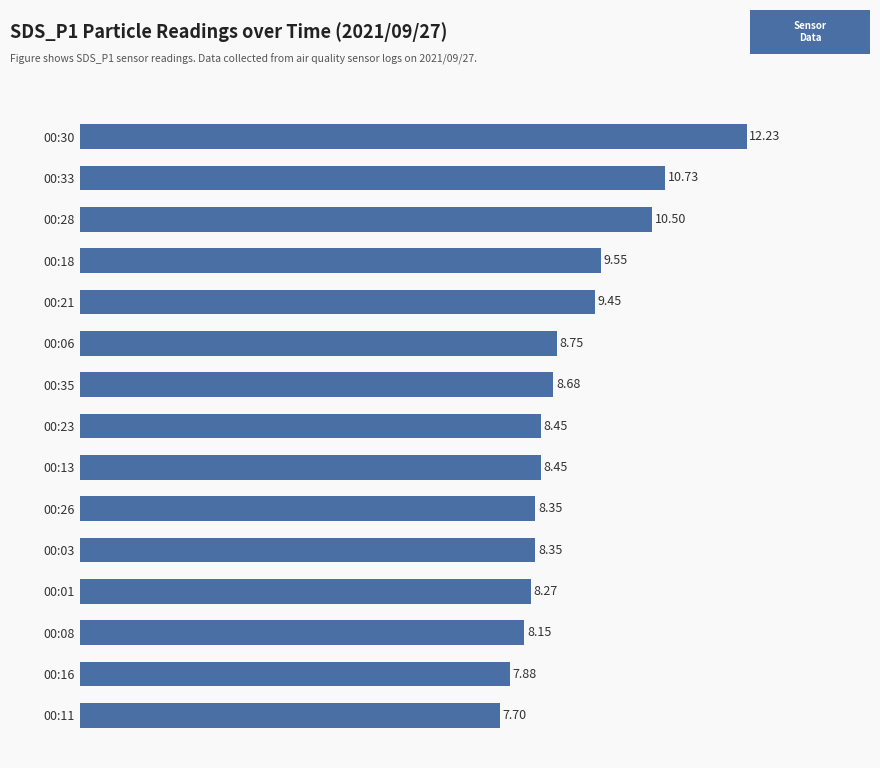

What is the difference between the maximum and minimum values?

4.5